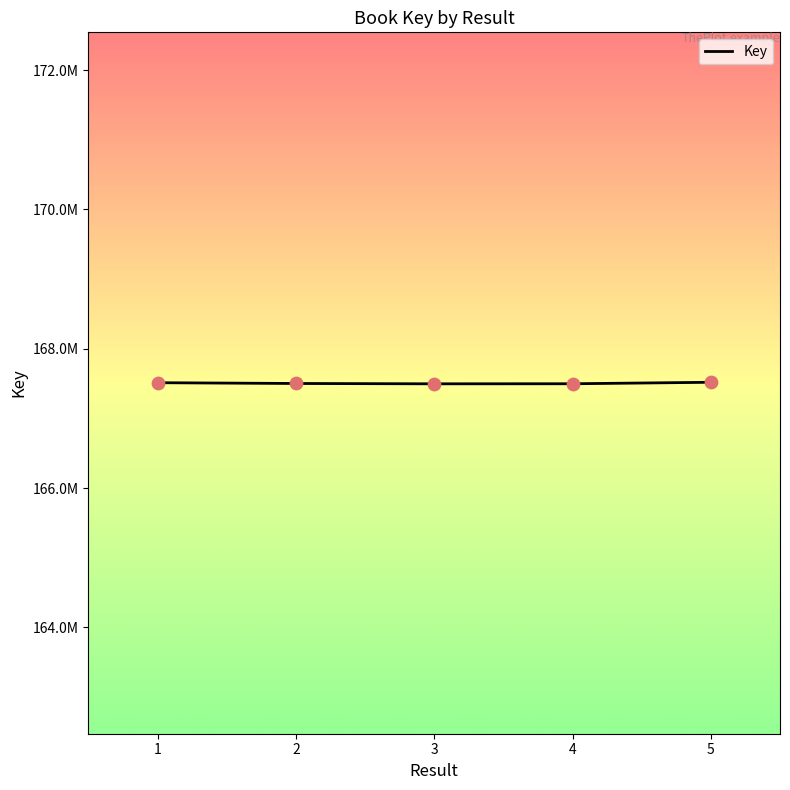

Approximately how many times larger is the value at 1 compared to 4?

1.0